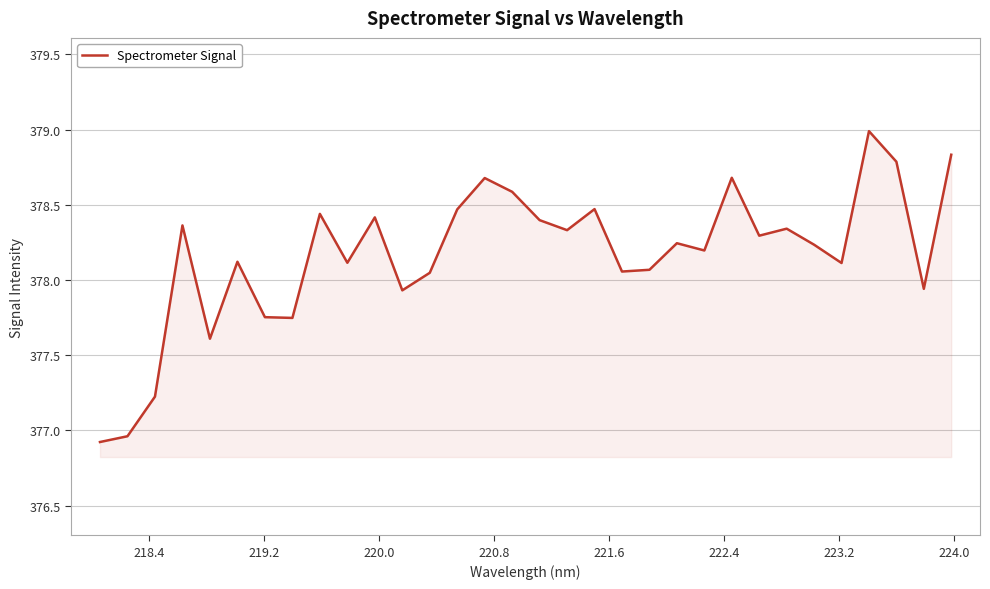

What is the minimum value shown in the chart?

376.9